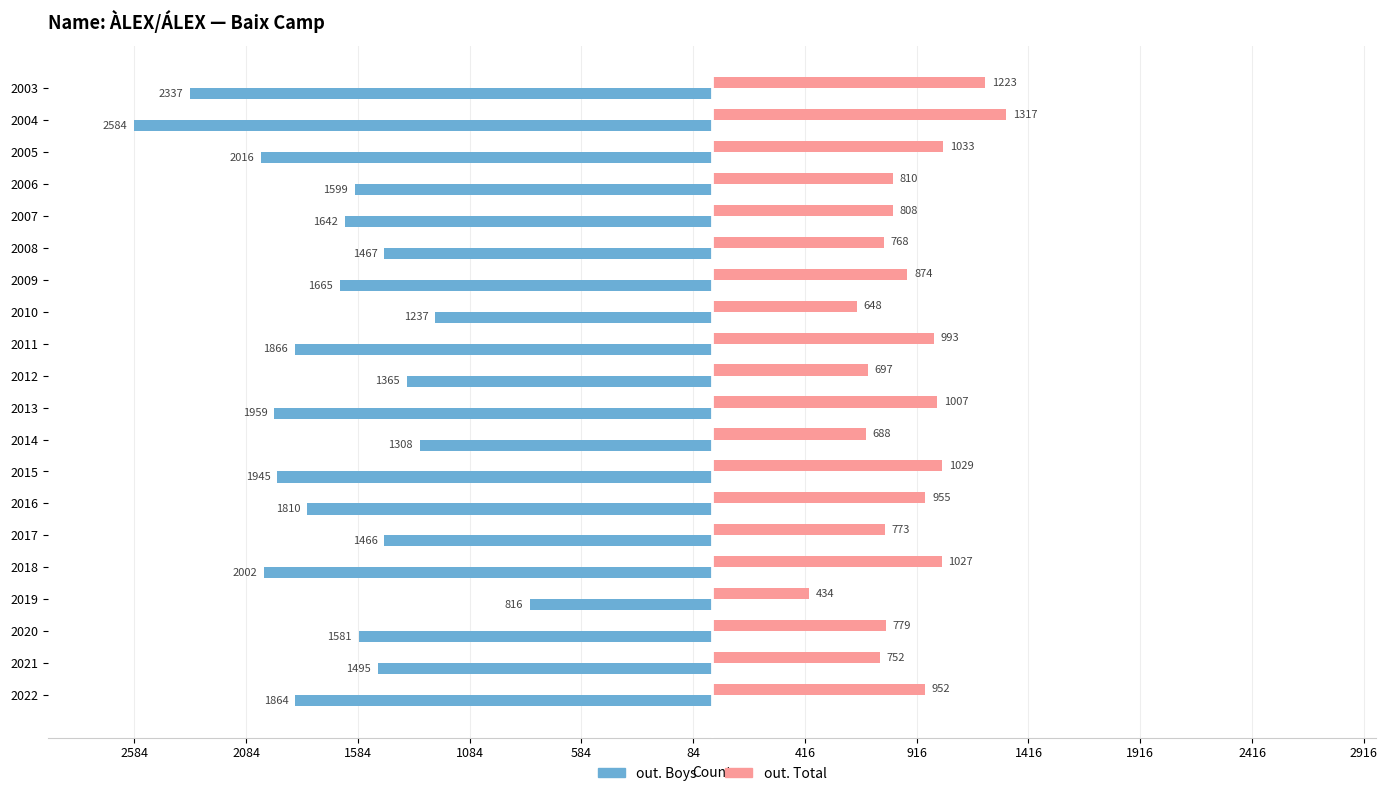

What are all the series names shown in the legend?

out. Boys, out. Total